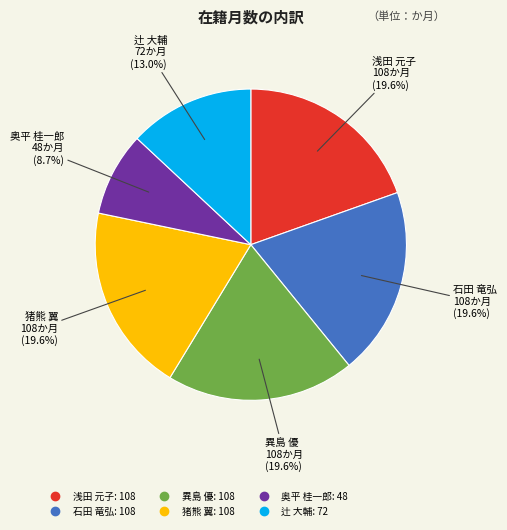

What is the smallest slice in the pie chart?

奥平 桂一郎